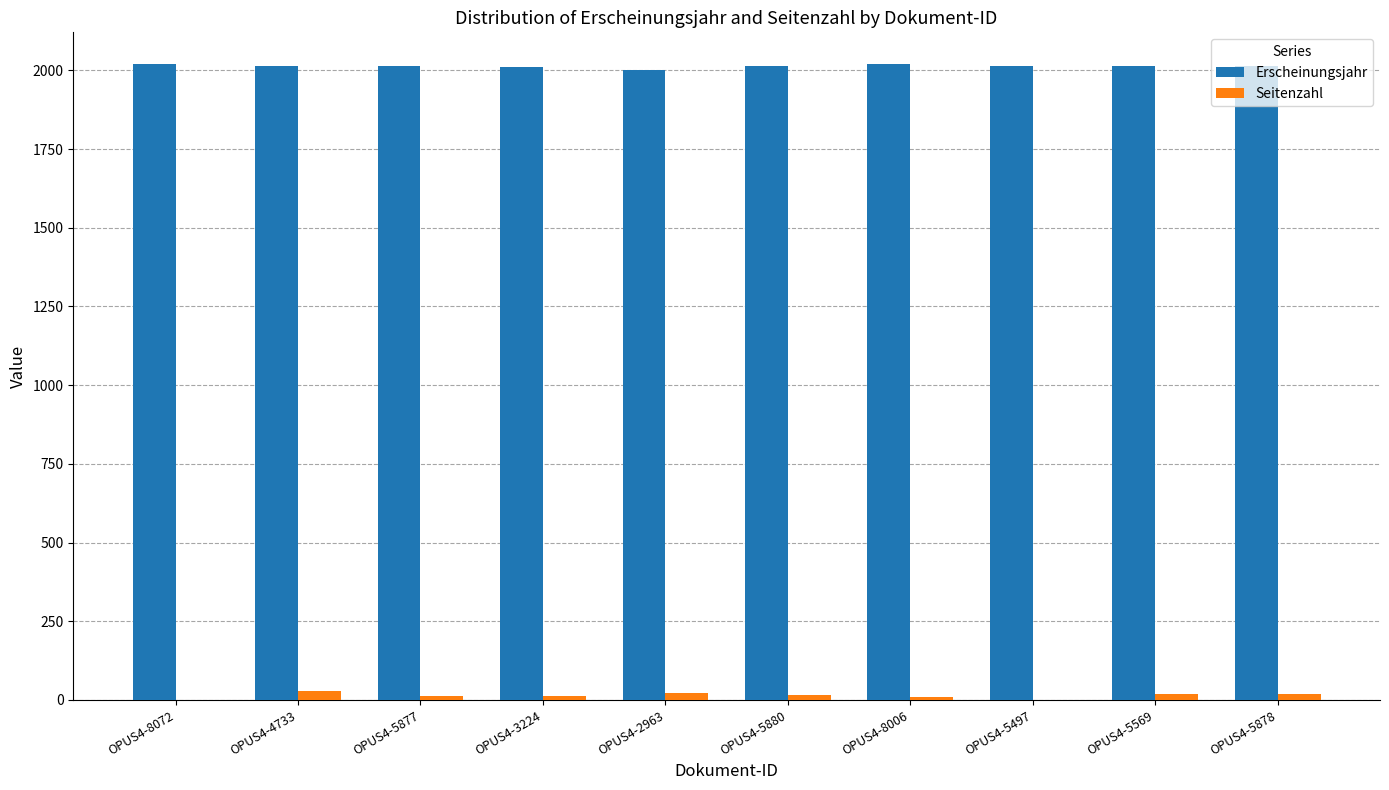

Is it true that Erscheinungsjahr equals 2020 at OPUS4-8006?

True